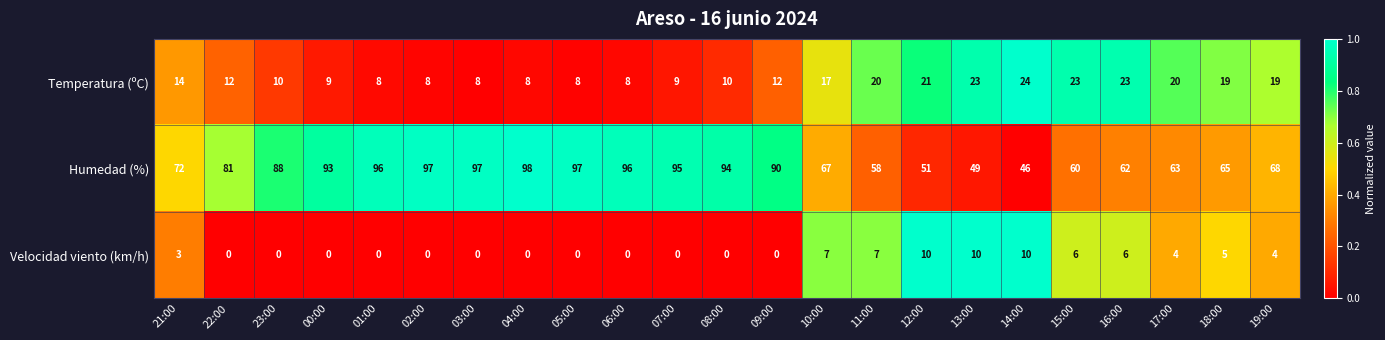

What is the difference between the highest and lowest values at 01:00?

96